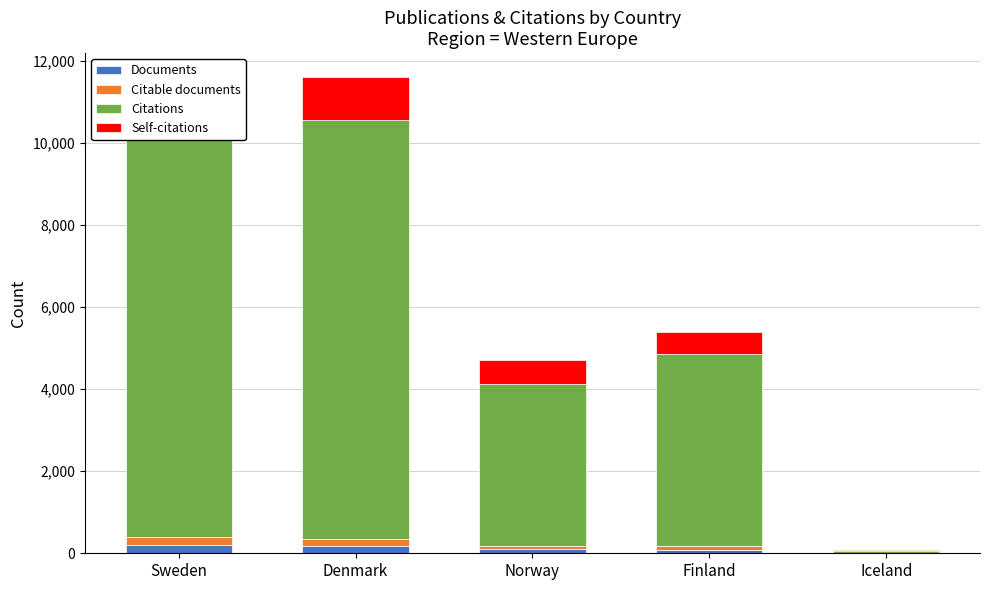

What are all the series names shown in the legend?

Documents, Citable documents, Citations, Self-citations